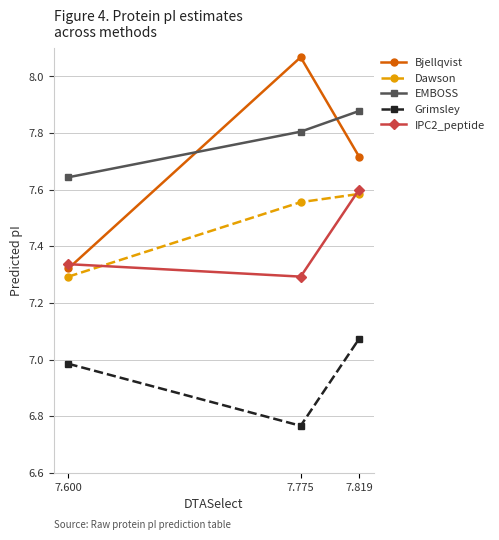

Which series has the largest total across all categories?

EMBOSS